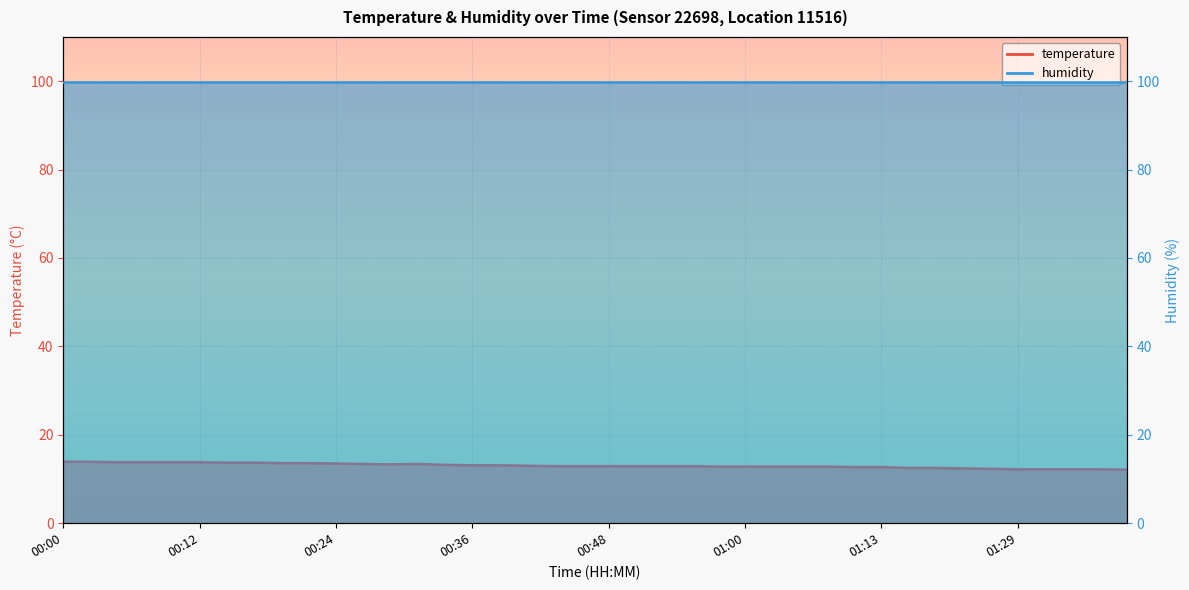

How many interior local peaks (higher than both neighbors) does the data have?

1